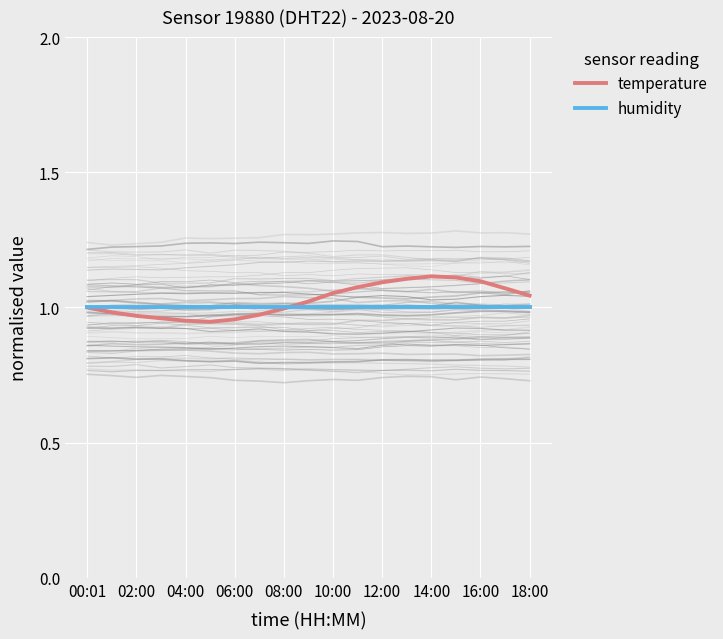

Between 13 and 11, which is larger?

13